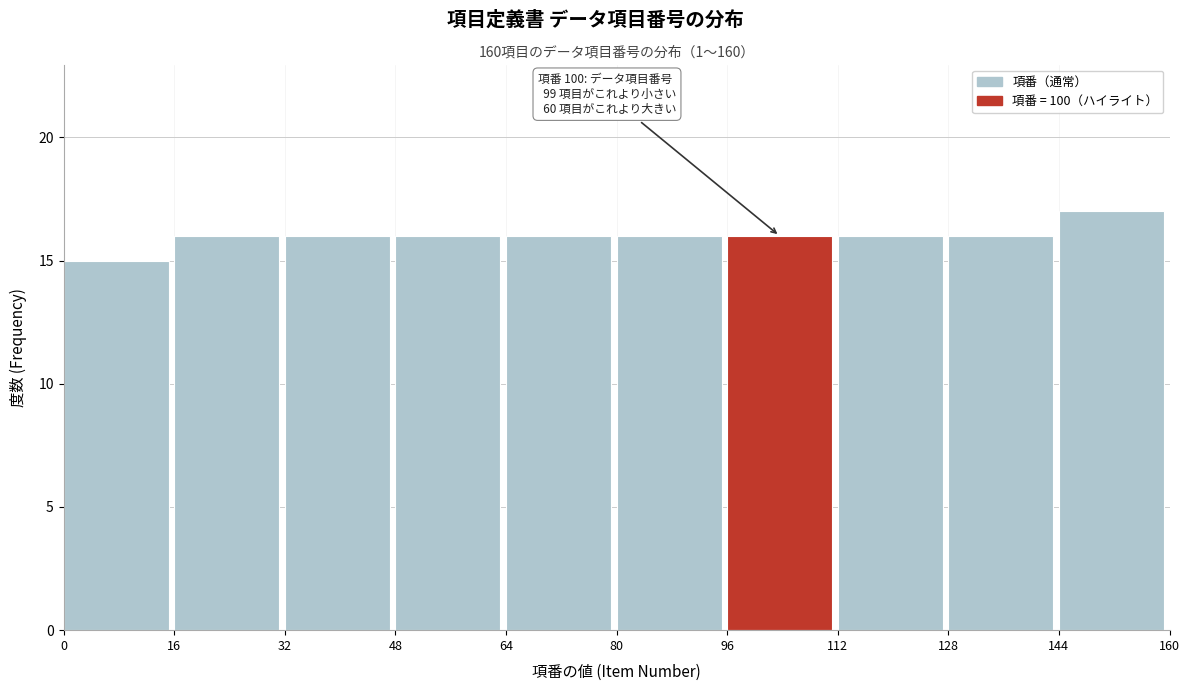

Which range on the x-axis has the tallest bar?

144 to 160